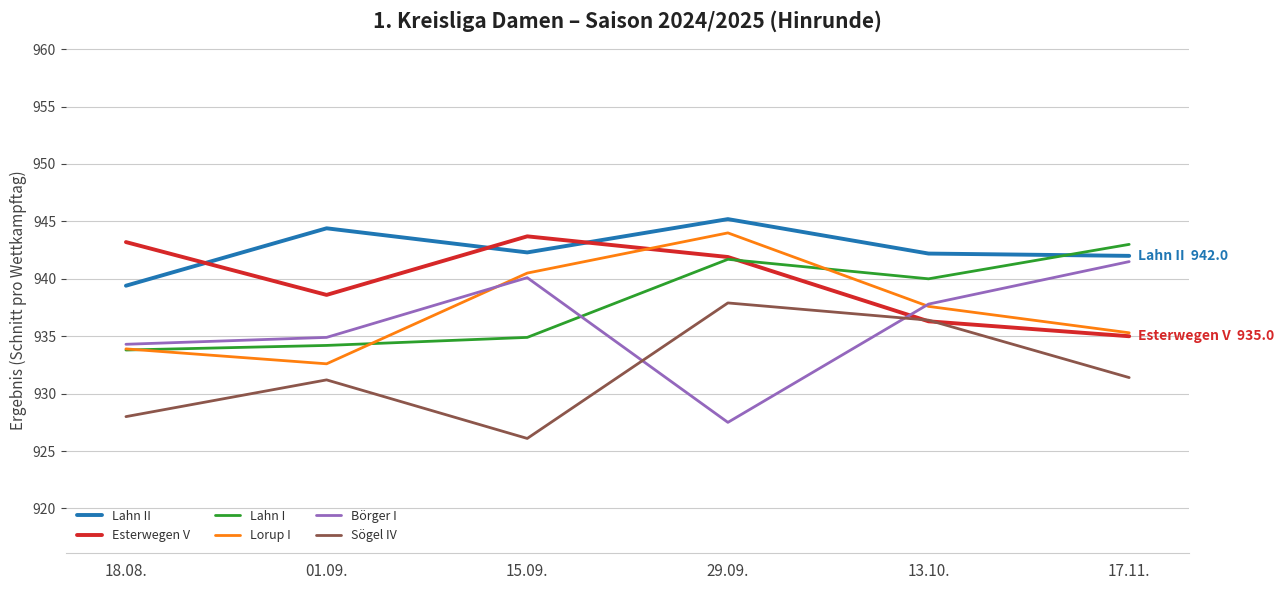

What position from the right is 01.09.?

5